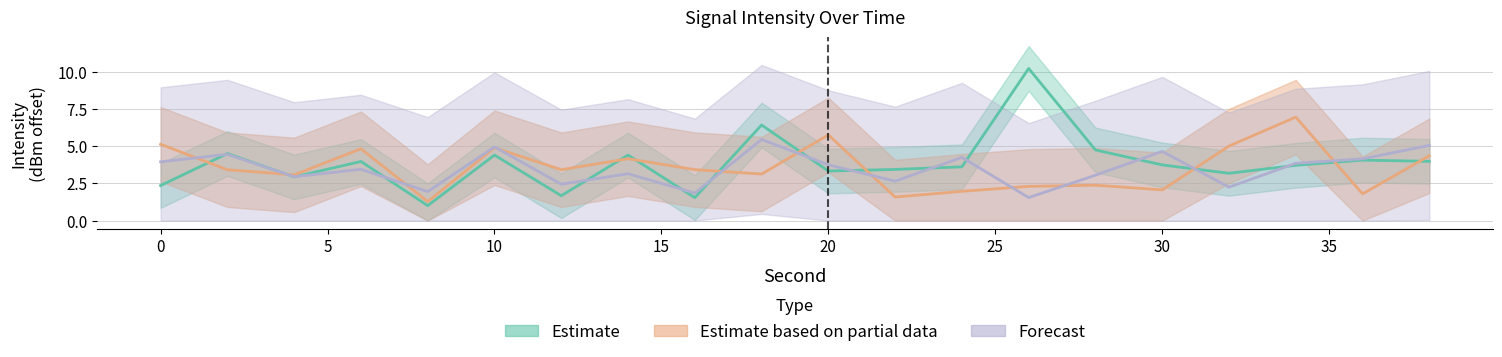

Between which two adjacent categories do Estimate and Estimate based on partial data first intersect?

0 and 2